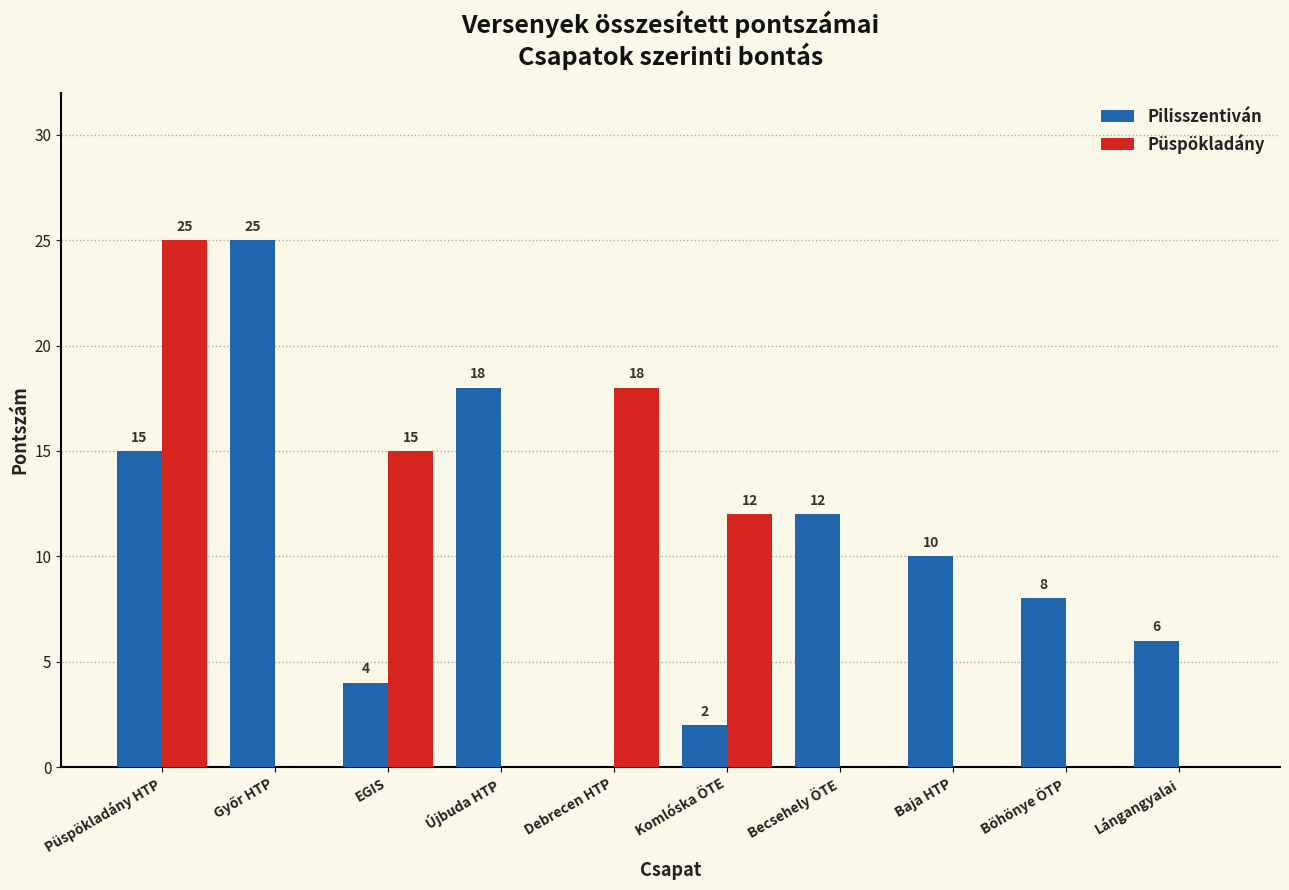

What are all the series names shown in the legend?

Pilisszentiván, Püspökladány